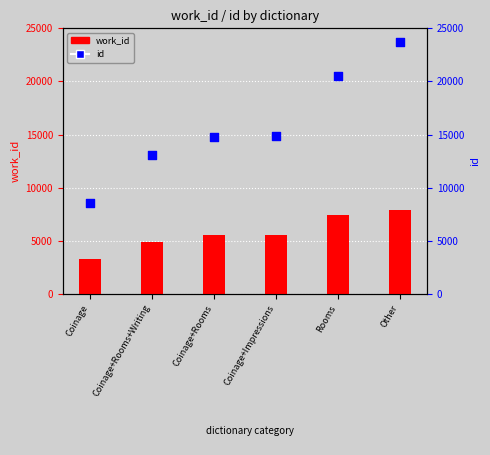

Which series has the largest total across all categories?

id